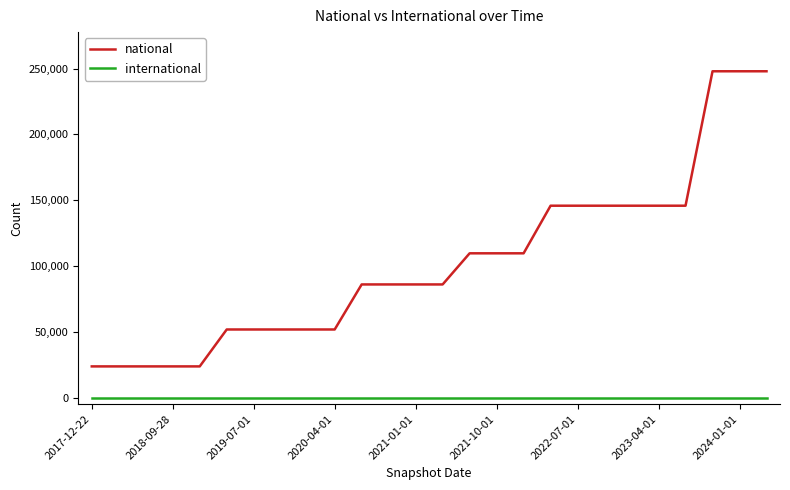

Rank the series by their average value, from highest to lowest.

national, international